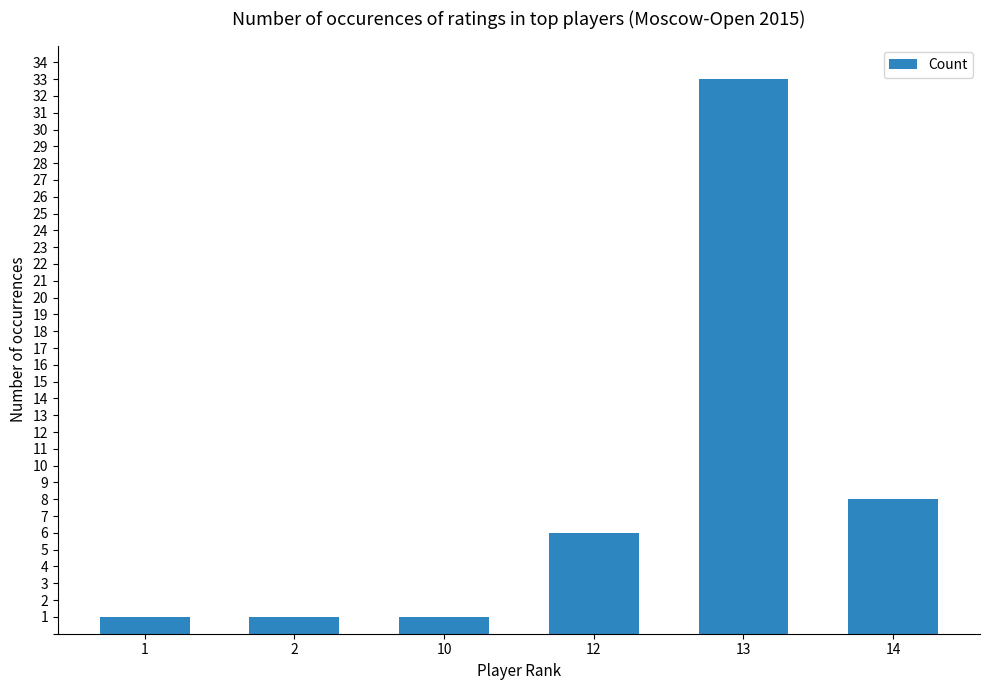

What is the approximate value at 13, to the nearest 10?

30